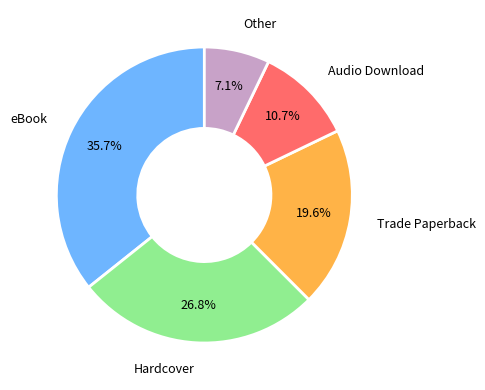

Is there a majority slice in this chart?

No